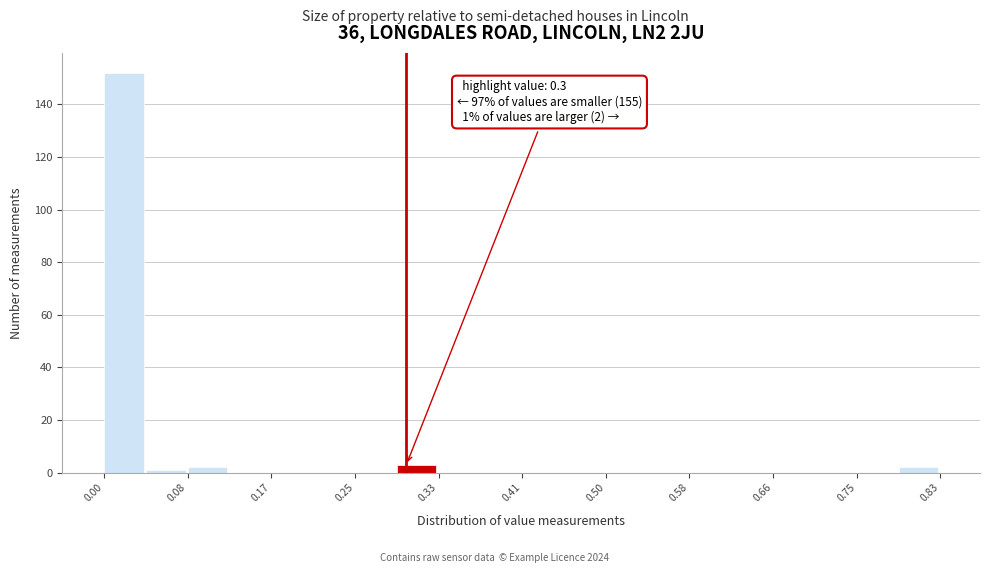

Over which range of the x-axis is the bar tallest?

0.00 to 0.04